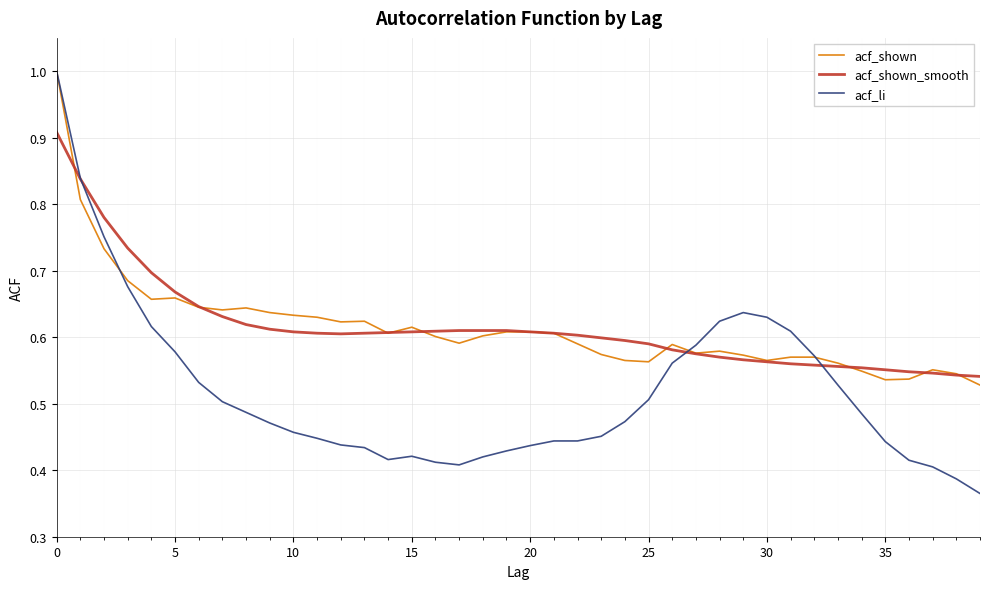

What is the maximum value shown in the chart?

1.0